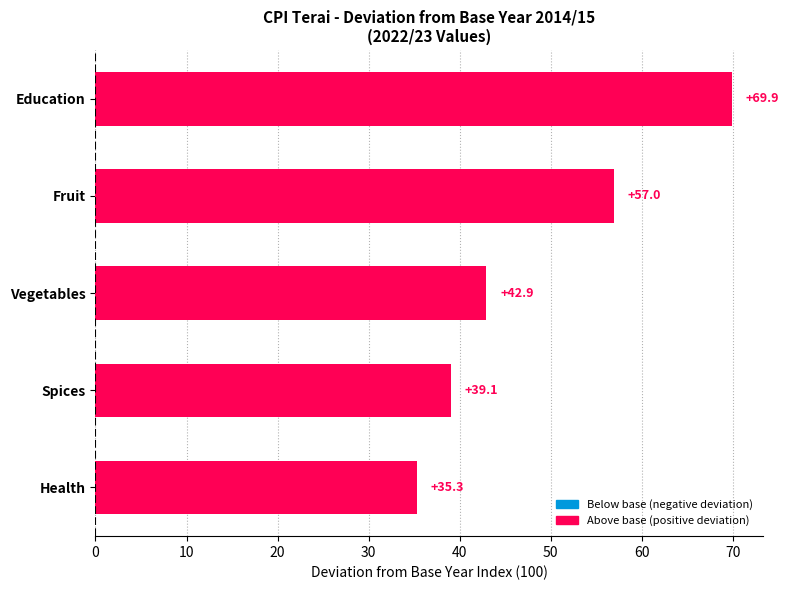

What is the maximum value shown in the chart?

69.9